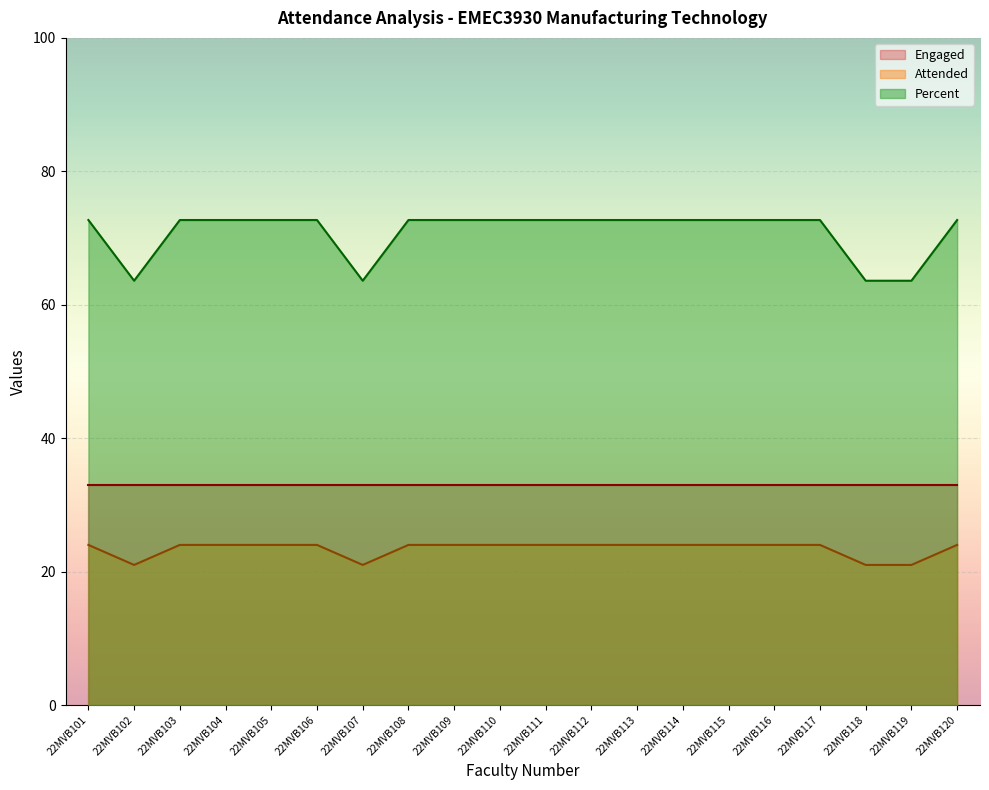

Which series has the widest spread of values?

Percent